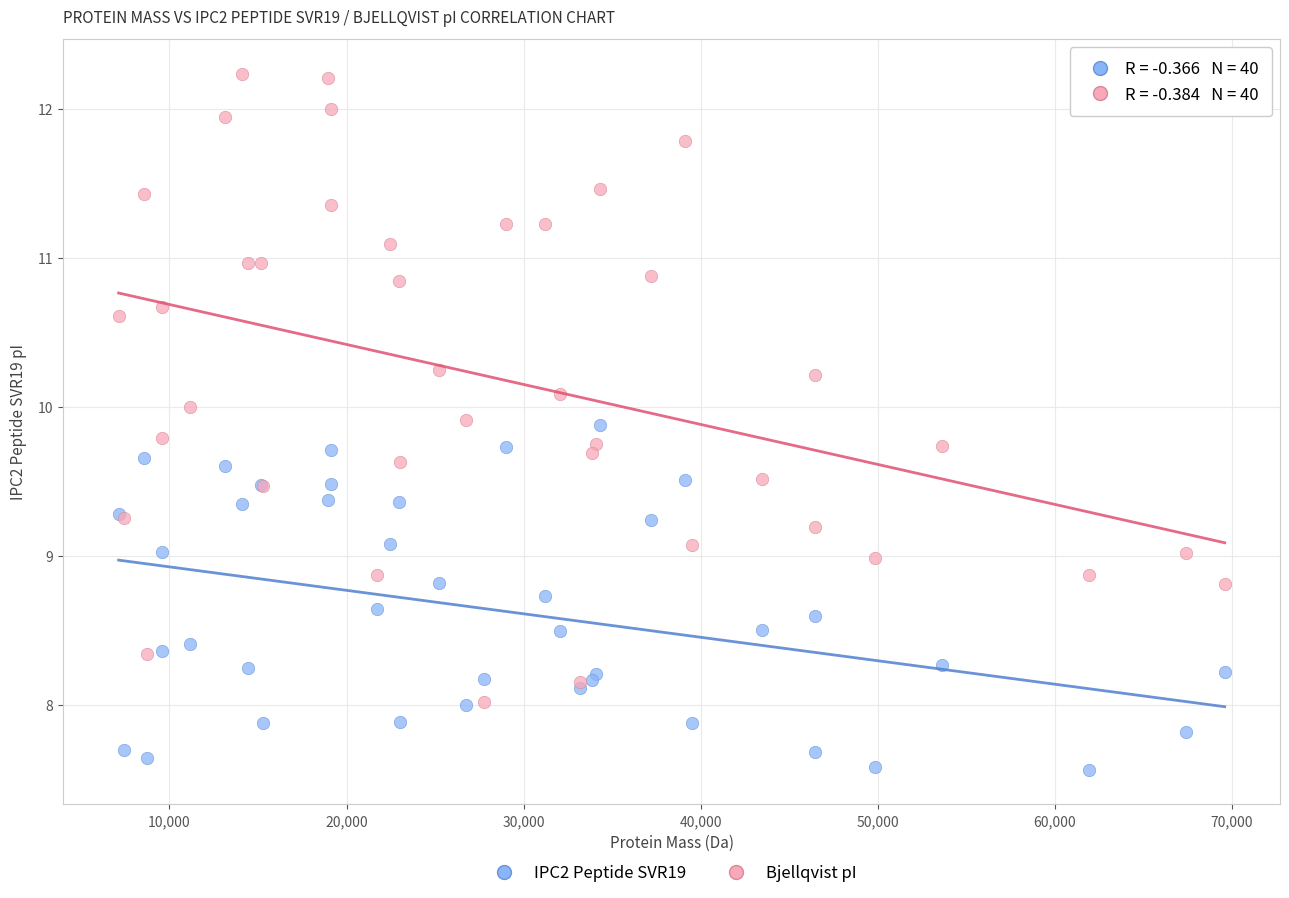

Which series has the largest Y range (max minus min)?

Bjellqvist pI